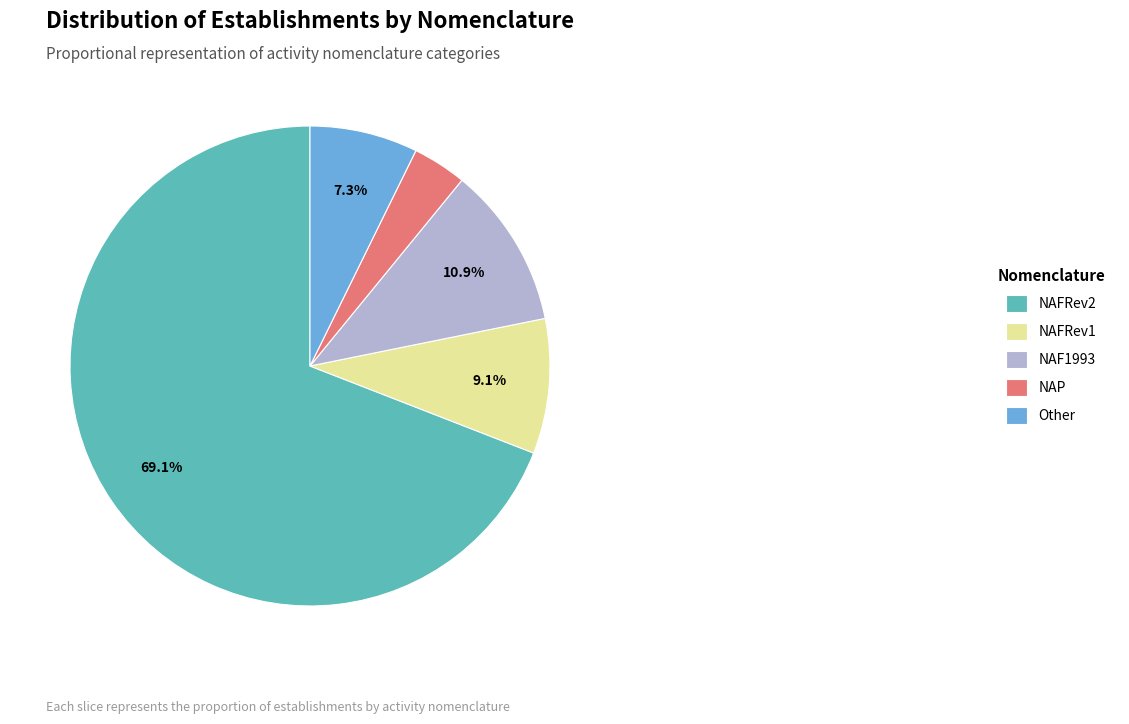

Does Other account for over 50% of the chart?

No